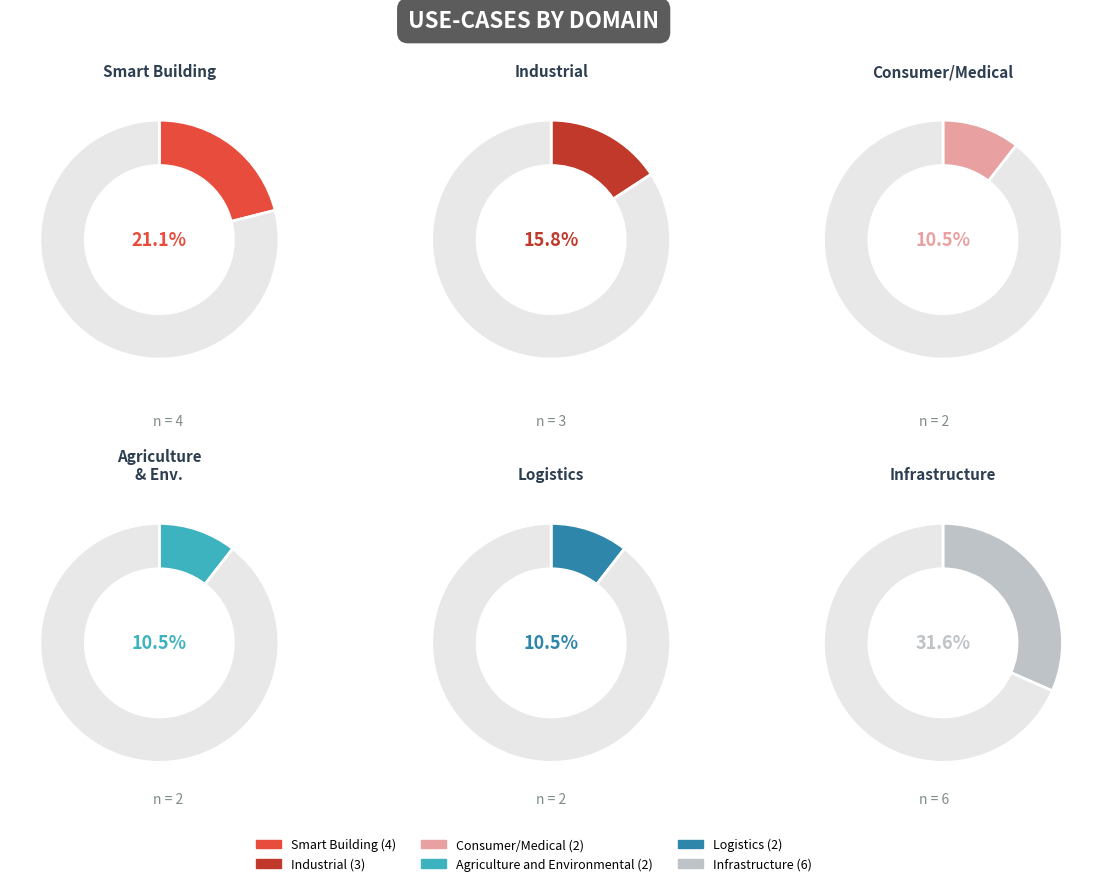

Count the number of slices in the pie.

6